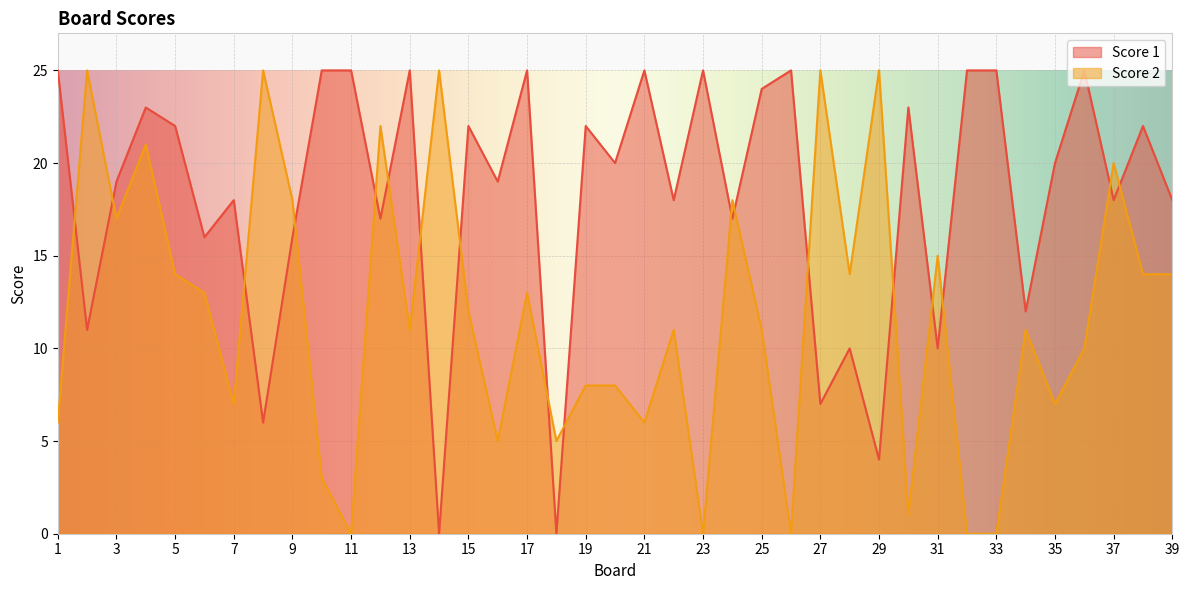

What is the difference between the Score 2 values at 18 and 30?

4